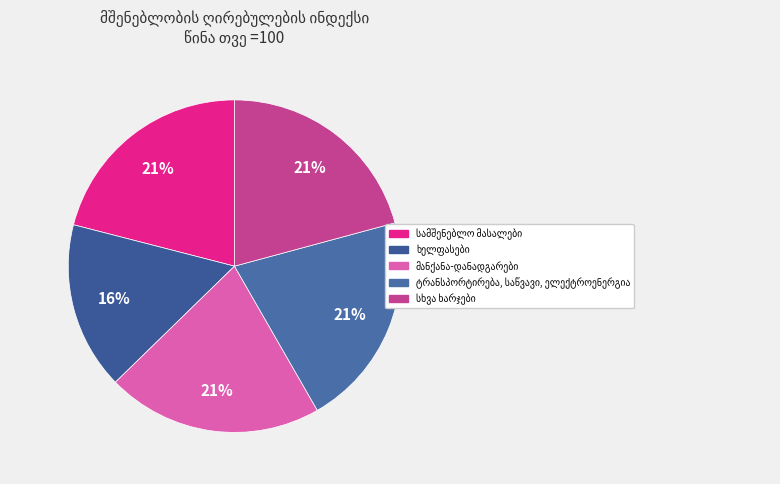

Count the number of slices in the pie.

5